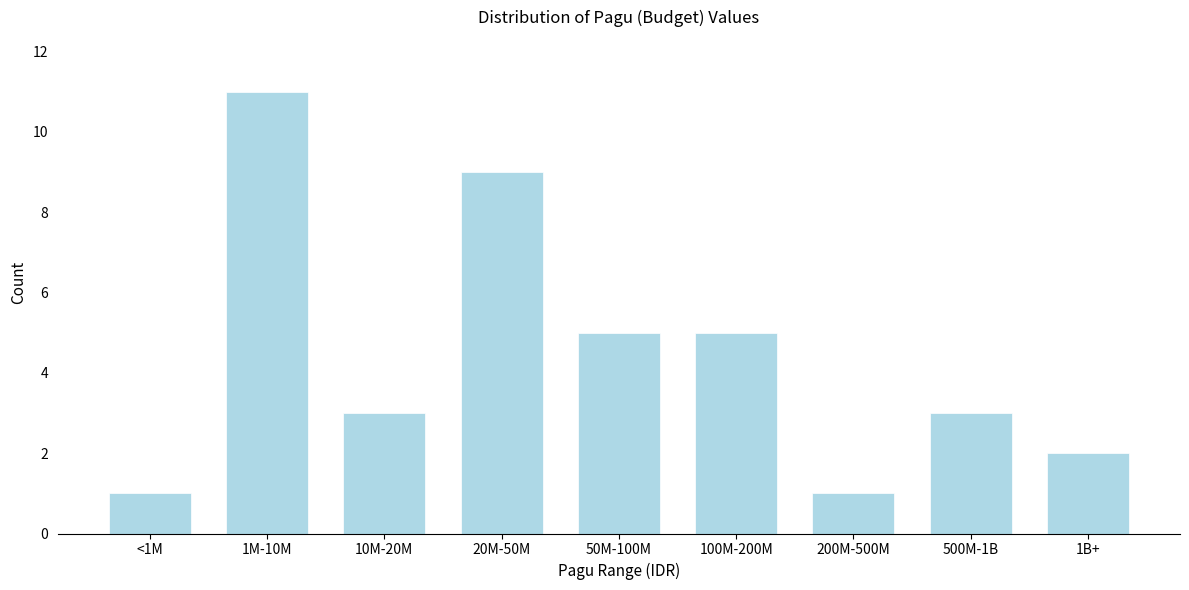

Reading right to left, transcribe all the data shown in this chart.

2	3	1	5	5	9	3	11	1